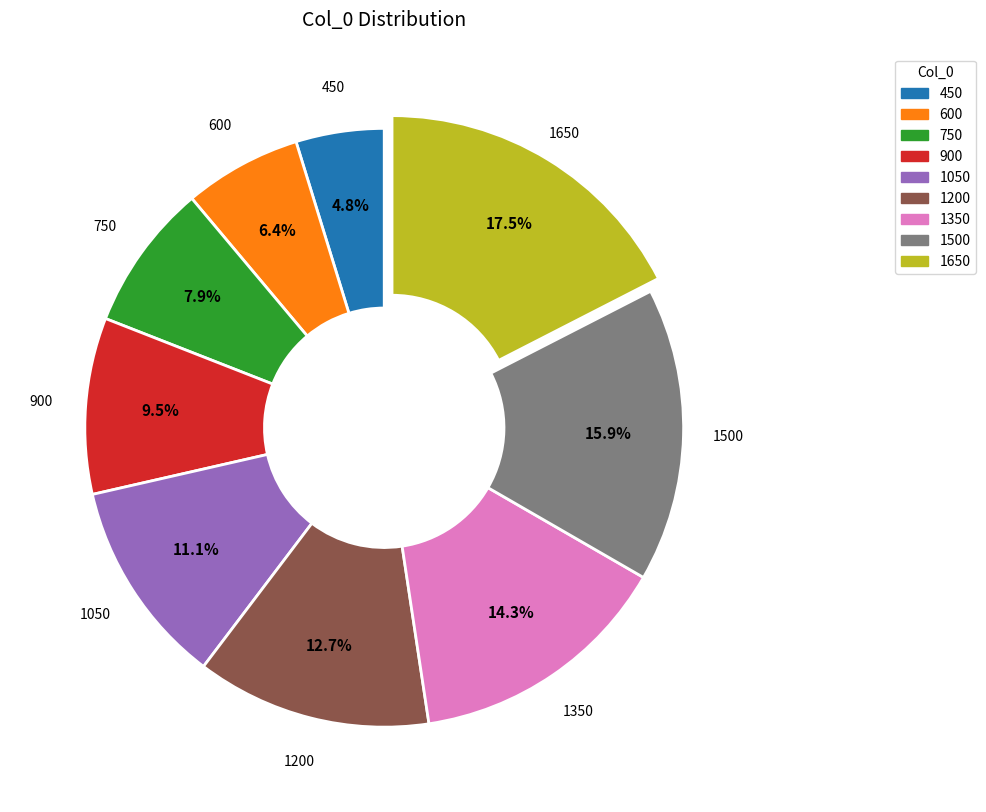

Is there a majority slice in this chart?

No